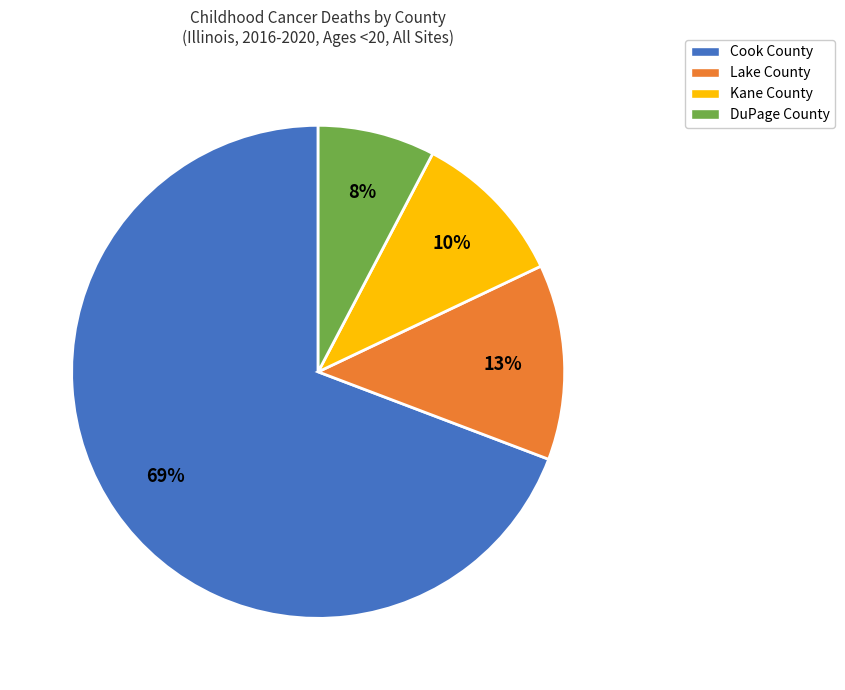

Which slice represents more than half of the pie?

Cook County